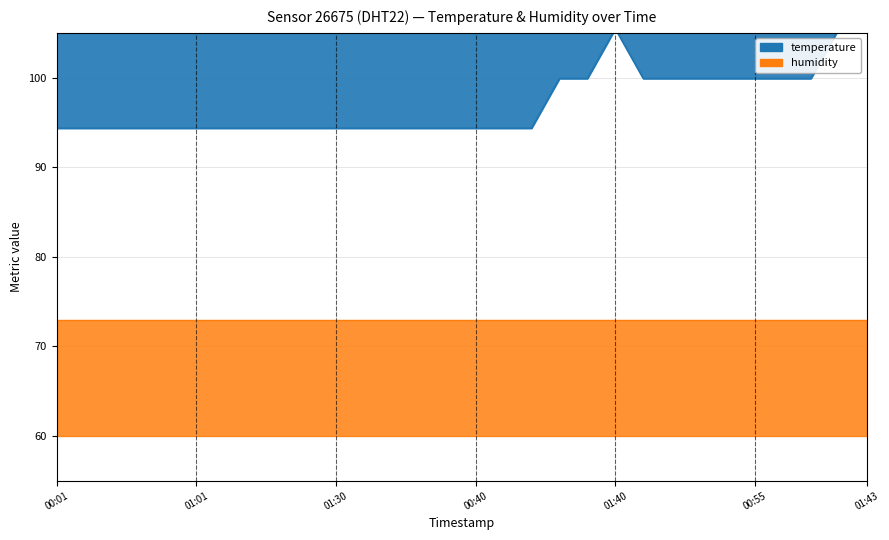

Where is the first local maximum?

01:40